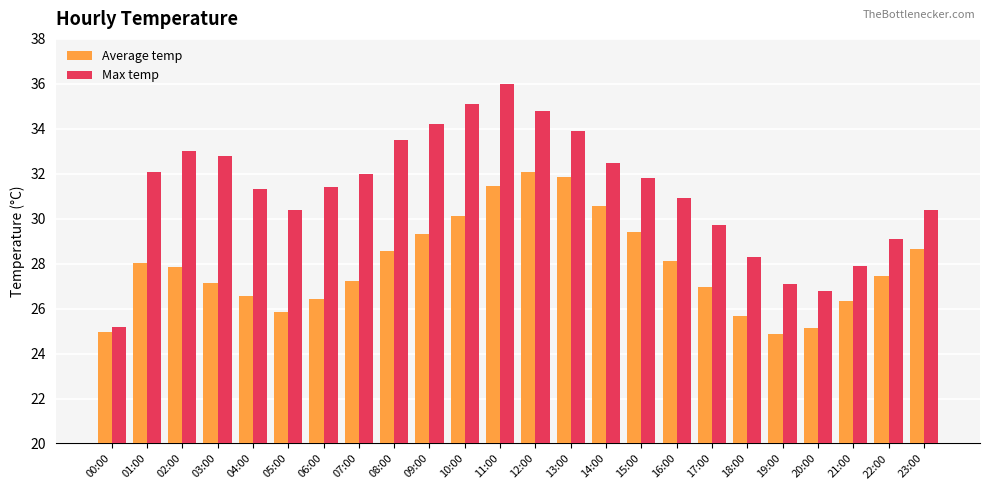

List the series in order of their overall mean, highest first.

Max temp, Average temp